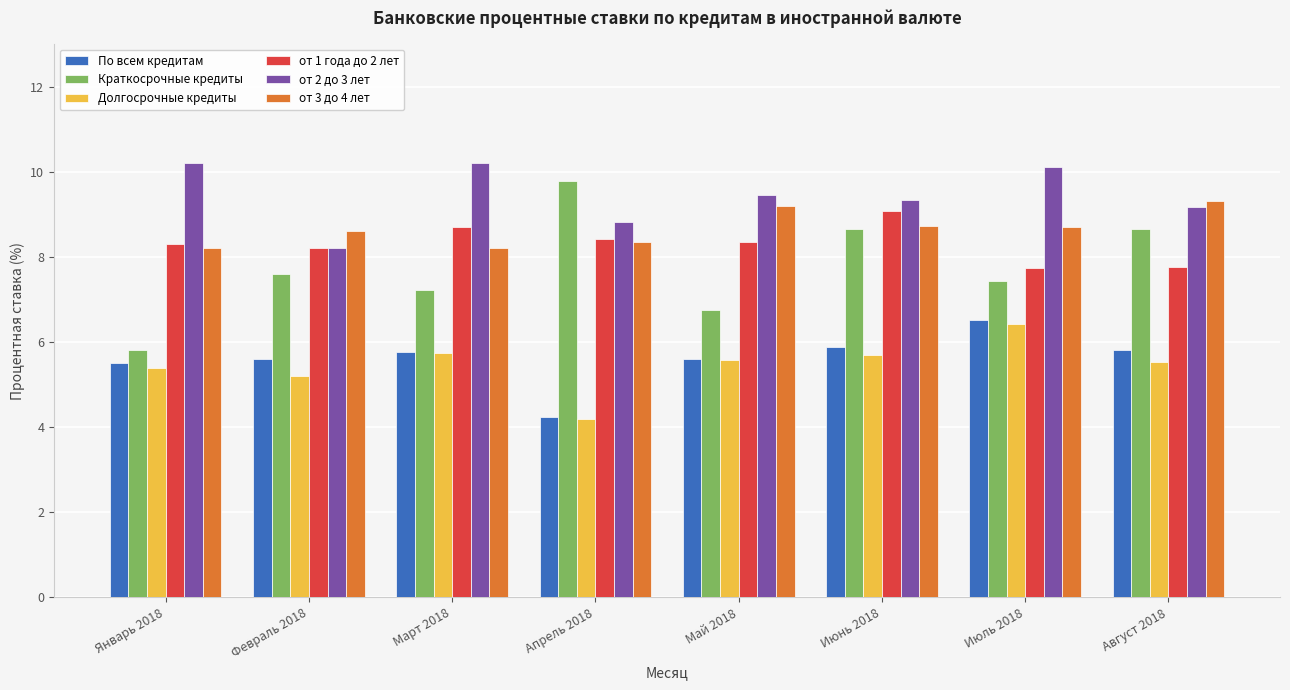

Which series changed the most between Февраль 2018 and Июнь 2018?

от 2 до 3 лет